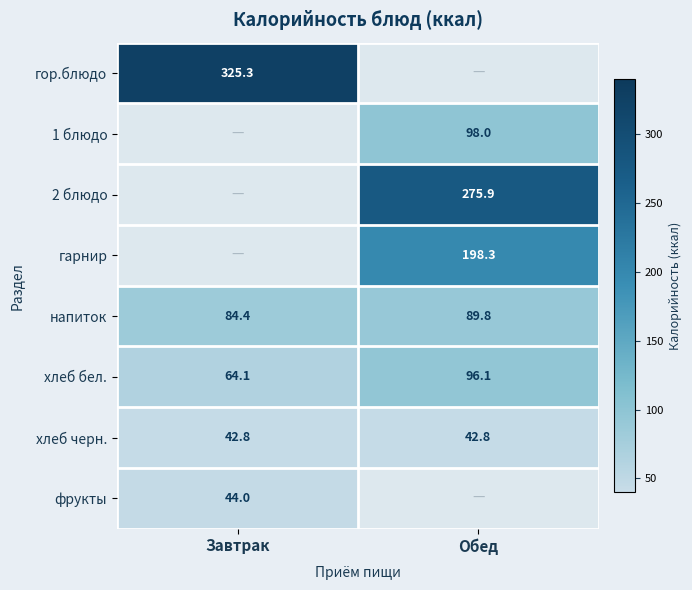

Rank the categories by напиток value from lowest to highest.

Завтрак, Обед